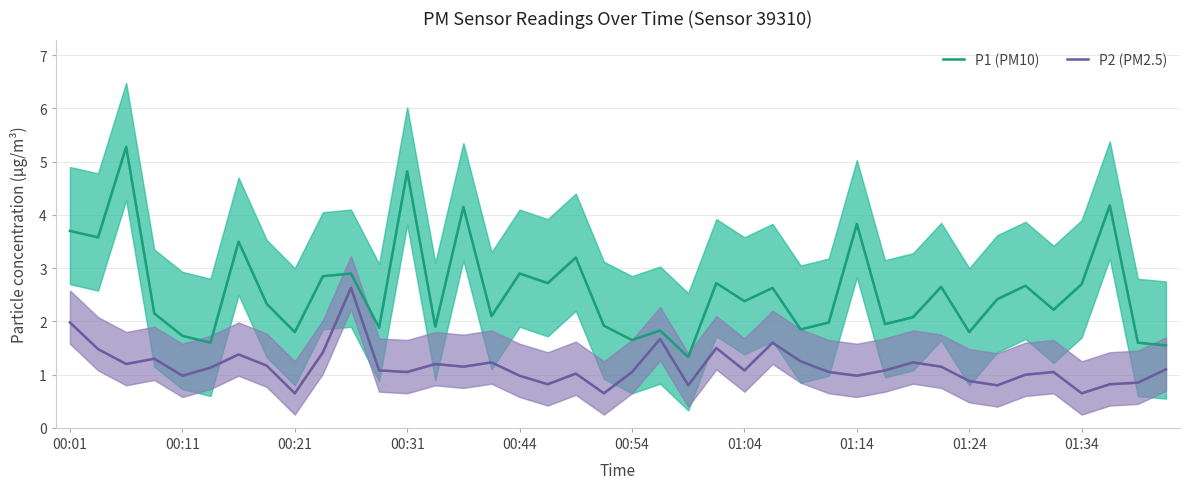

What is the average value of the P2 (PM2.5) series?

1.2